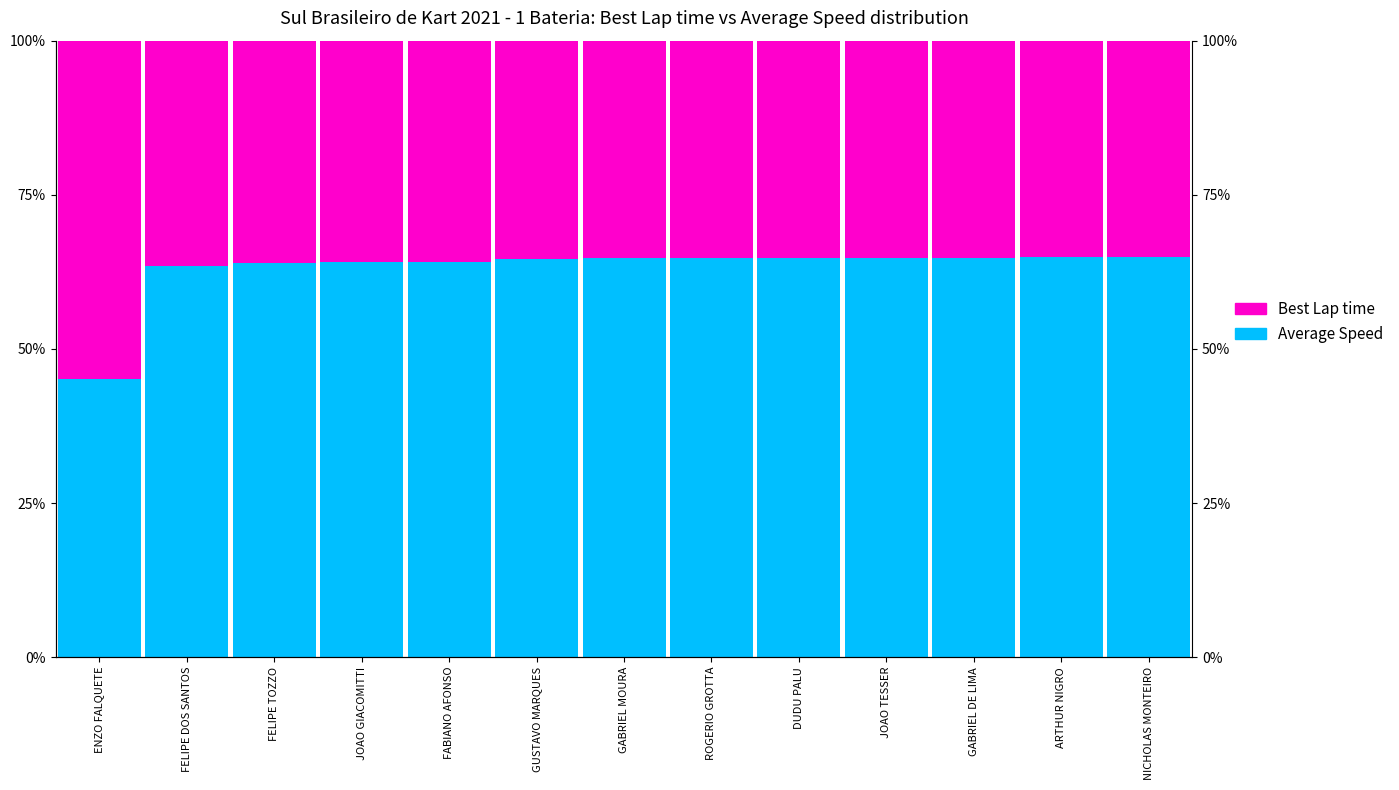

Rank the series at FABIANO AFONSO from highest to lowest value.

Average Speed, Best Lap time